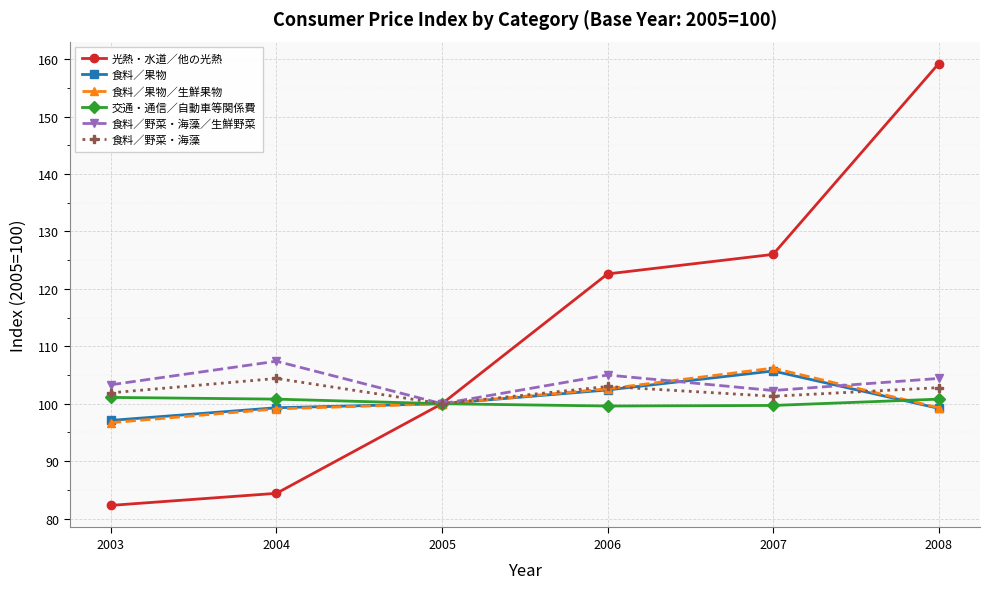

At how many categories does at least one series exceed 124?

2